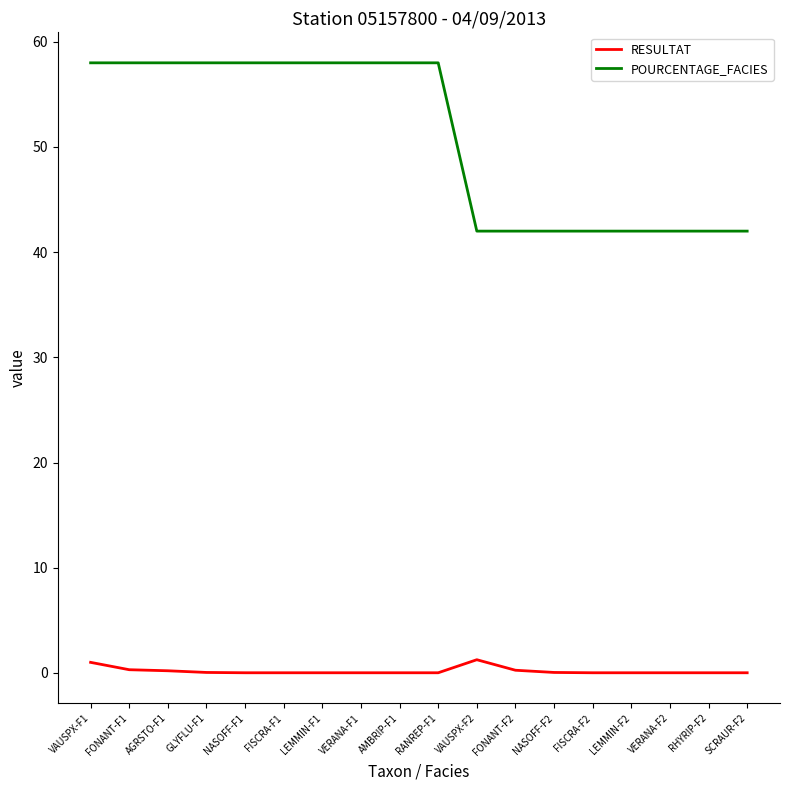

How many lines are shown in the chart?

2